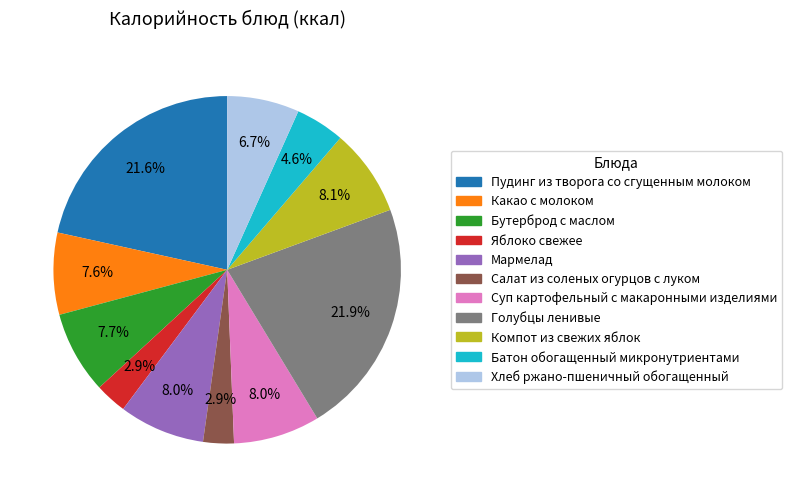

How much of the chart is everything except Суп картофельный с макаронными изделиями?

92.0%